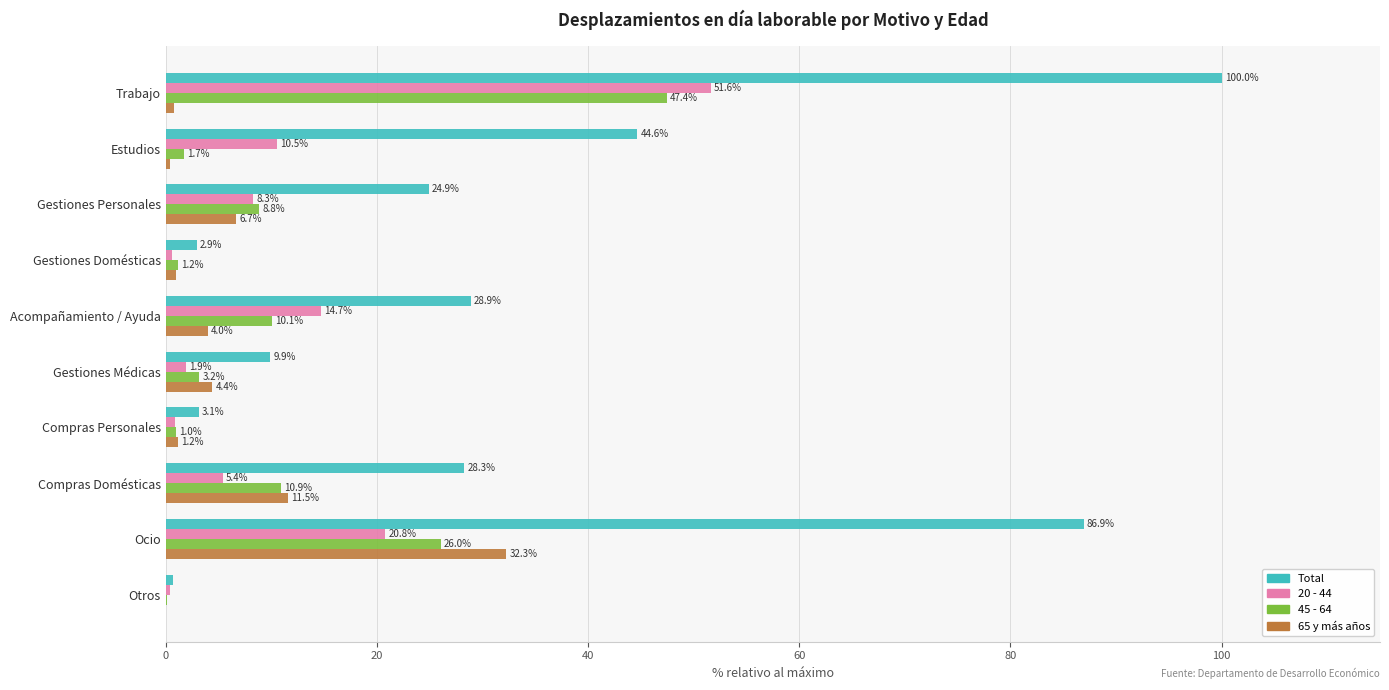

At which label is Total closest to 50?

Estudios